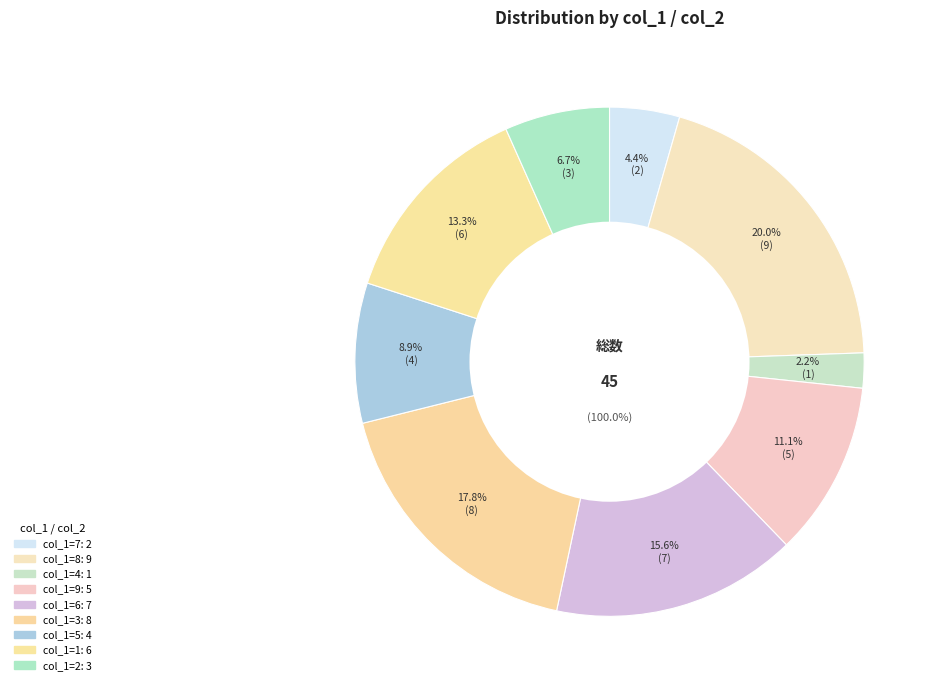

What percentage is the 9 slice, to the nearest percent?

11%